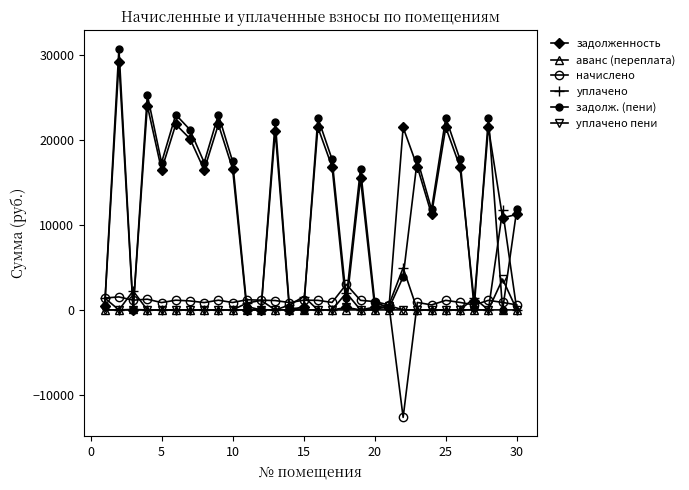

How many distinct data groups are displayed?

6